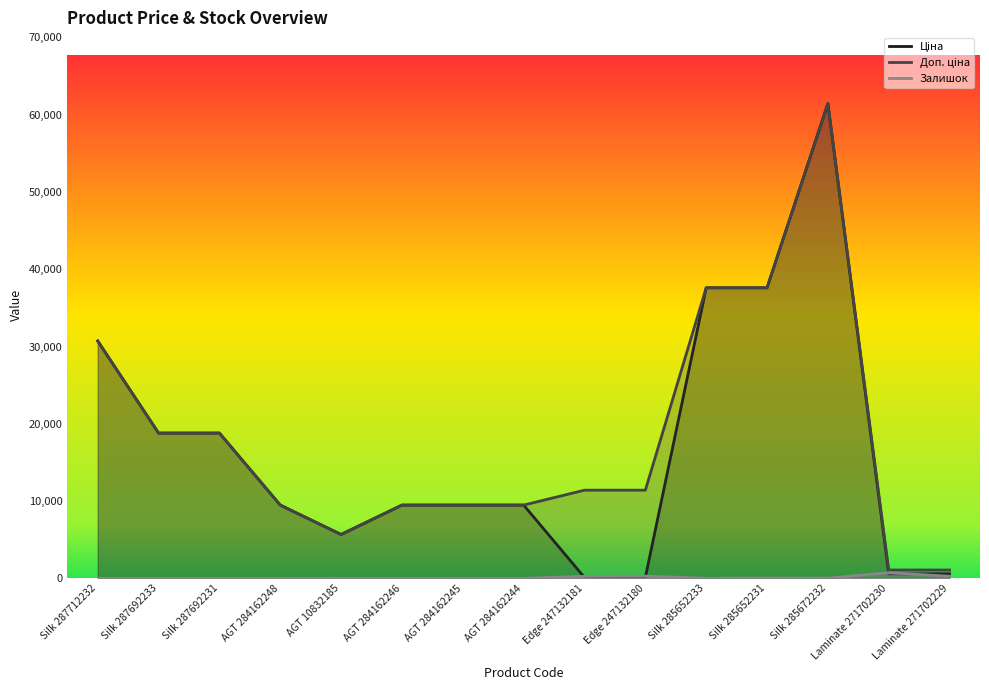

Reading left to right, extract all data points from this chart.

Ціна: Silk 287712232=30717.1	Silk 287692233=18796.8	Silk 287692231=18796.8	AGT 284162248=9480.1	AGT 10832185=5673.8	AGT 284162246=9480.1	AGT 284162245=9480.1	AGT 284162244=9480.1	Edge 247132181=114.1	Edge 247132180=114.1	Silk 285652233=37593.6	Silk 285652231=37593.6	Silk 285672232=61434.3	Laminate 271702230=589.9	Laminate 271702229=589.9
Доп. ціна: Silk 287712232=30717.1	Silk 287692233=18796.8	Silk 287692231=18796.8	AGT 284162248=9480.1	AGT 10832185=5673.8	AGT 284162246=9480.1	AGT 284162245=9480.1	AGT 284162244=9480.1	Edge 247132181=11410.0	Edge 247132180=11410.0	Silk 285652233=37593.6	Silk 285652231=37593.6	Silk 285672232=61434.3	Laminate 271702230=1081.7	Laminate 271702229=1081.7
Залишок: Silk 287712232=0.0	Silk 287692233=0.0	Silk 287692231=0.0	AGT 284162248=0.0	AGT 10832185=2.0	AGT 284162246=0.0	AGT 284162245=8.0	AGT 284162244=2.0	Edge 247132181=260.0	Edge 247132180=290.0	Silk 285652233=13.0	Silk 285652231=23.0	Silk 285672232=16.0	Laminate 271702230=735.0	Laminate 271702229=272.0